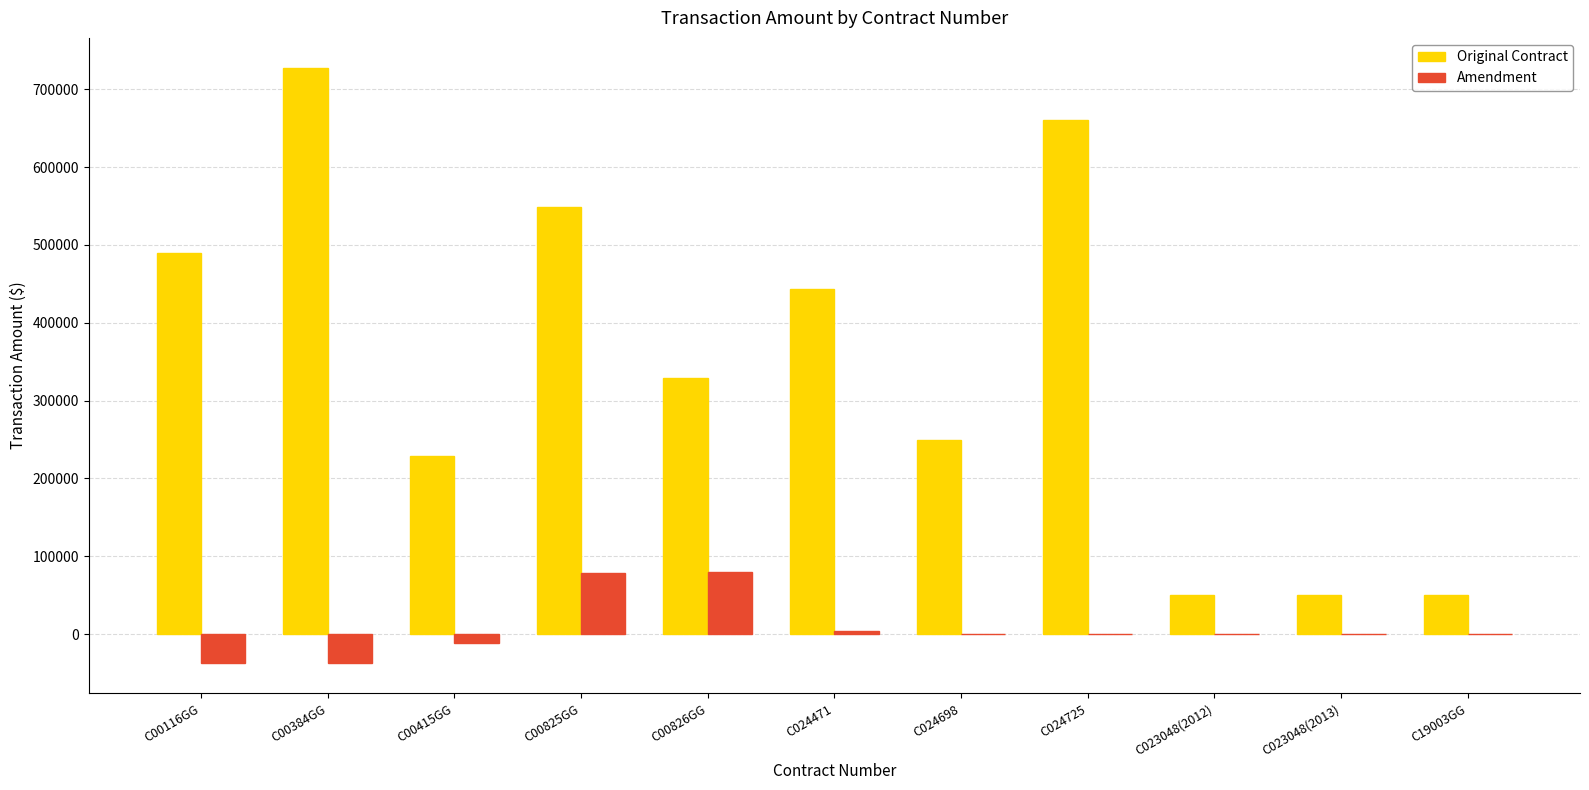

What is the greatest value displayed?

727775